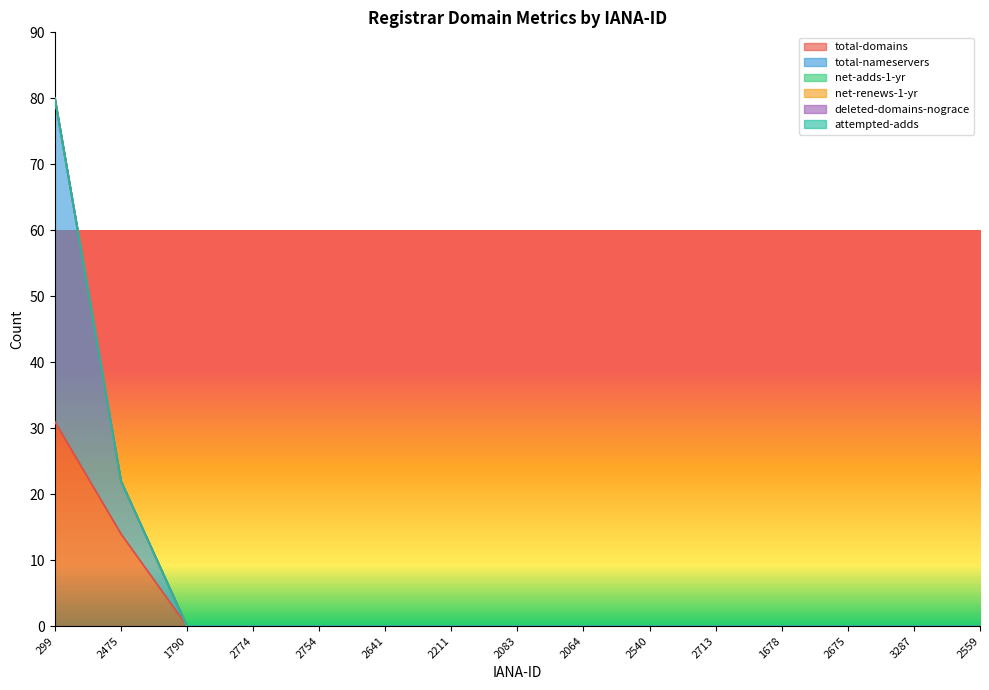

At which label does total-domains reach its minimum?

1790